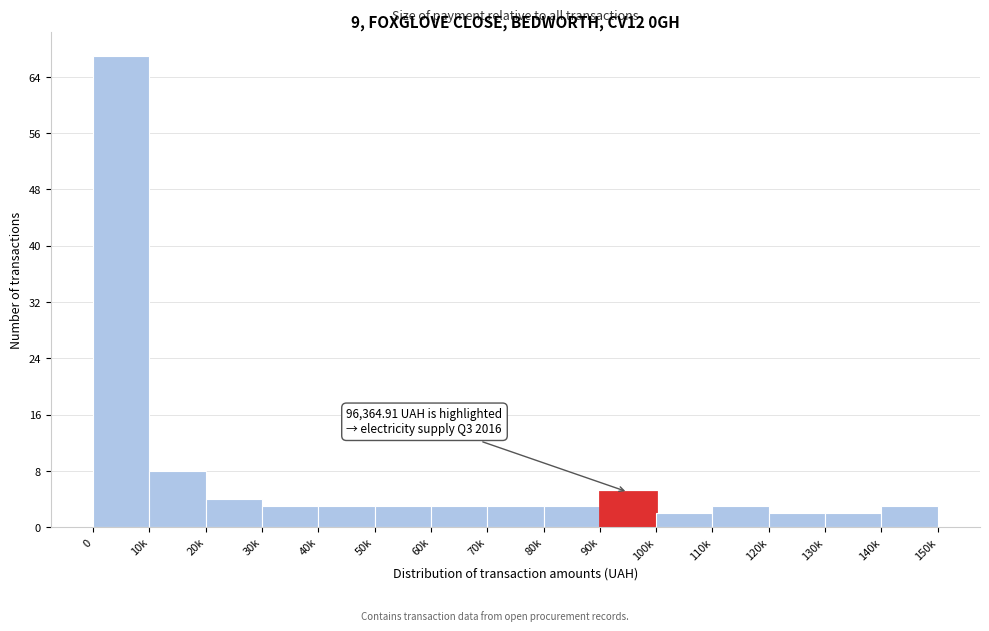

Reading left to right, what are all the values shown in this chart?

67	8	4	3	3	3	3	3	3	5	2	3	2	2	3